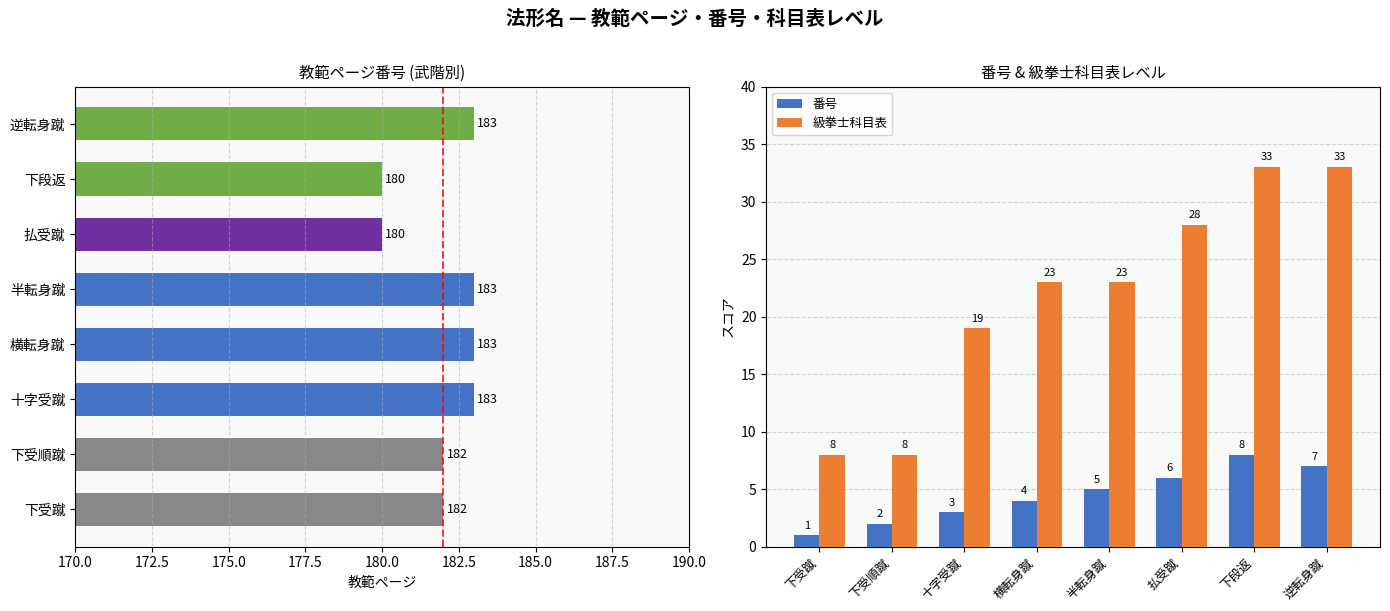

At which label does 番号 reach its peak?

下段返